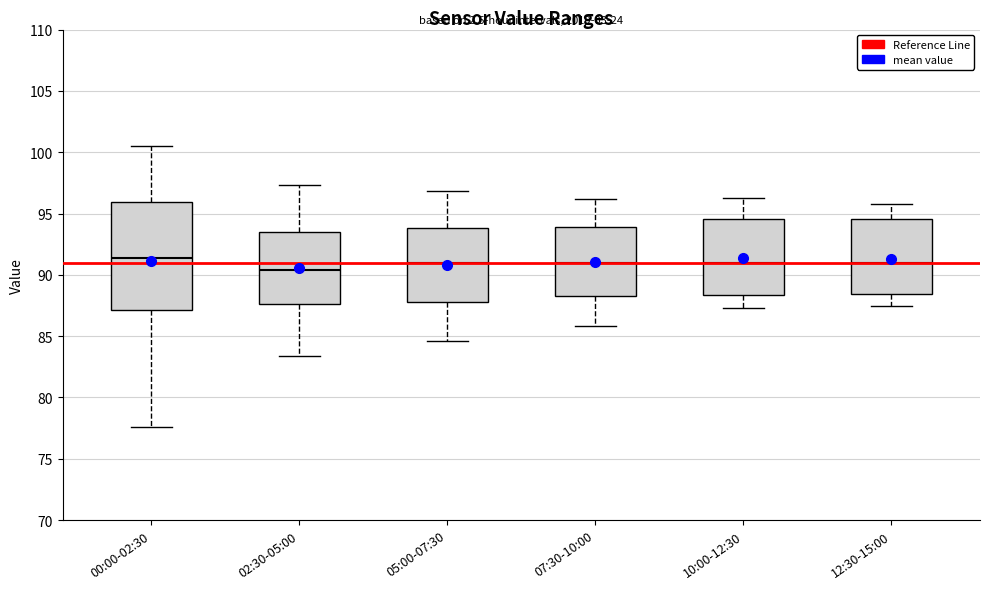

Which box is the tallest, from its lower edge to its upper edge?

00:00-02:30